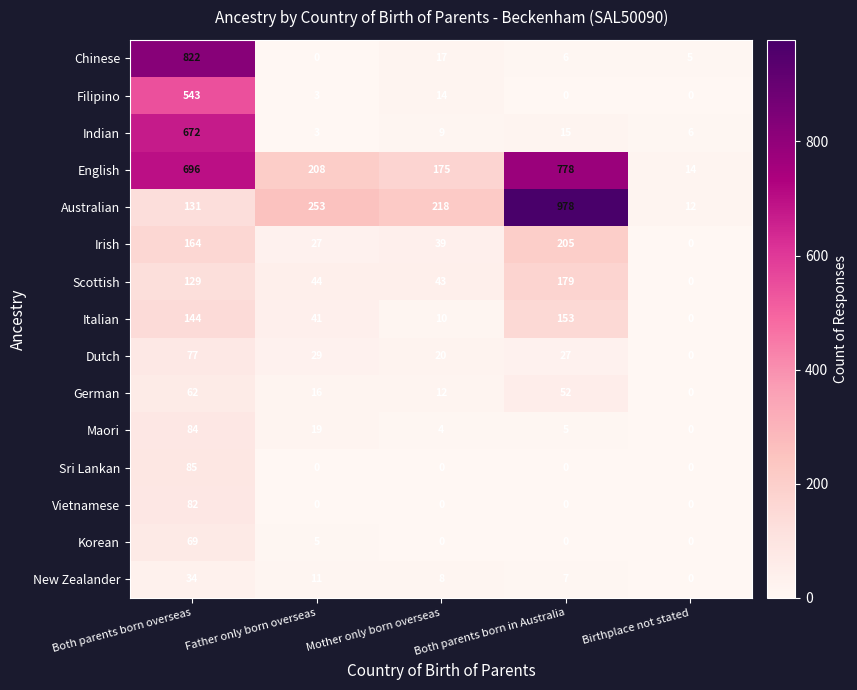

What is the difference between the highest and lowest values at Father only born overseas?

253